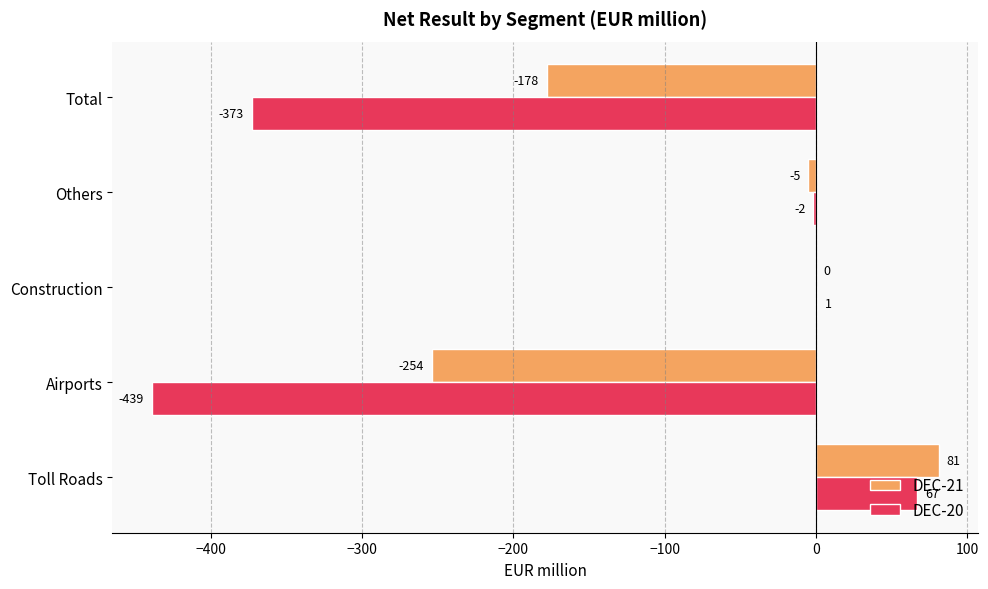

Is the value of DEC-20 at Others greater than the value of DEC-21 at Others?

Yes